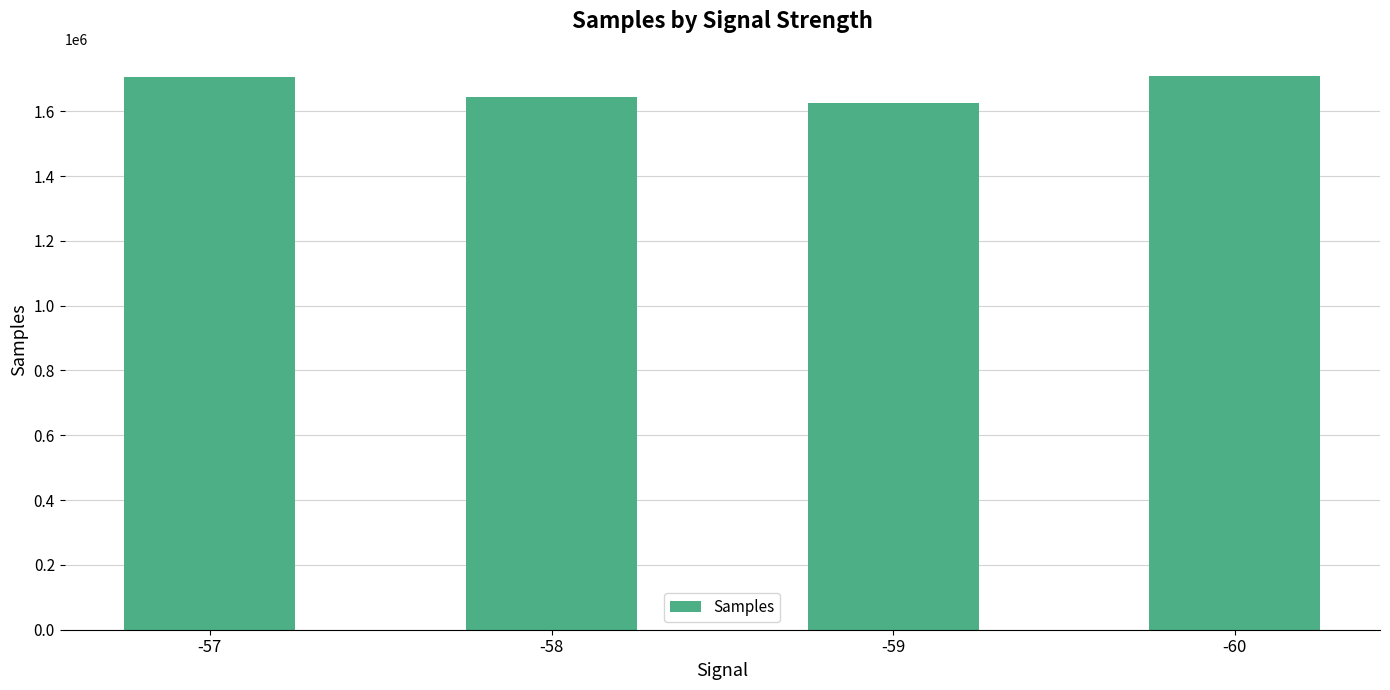

What value does the data have at -58?

1645250